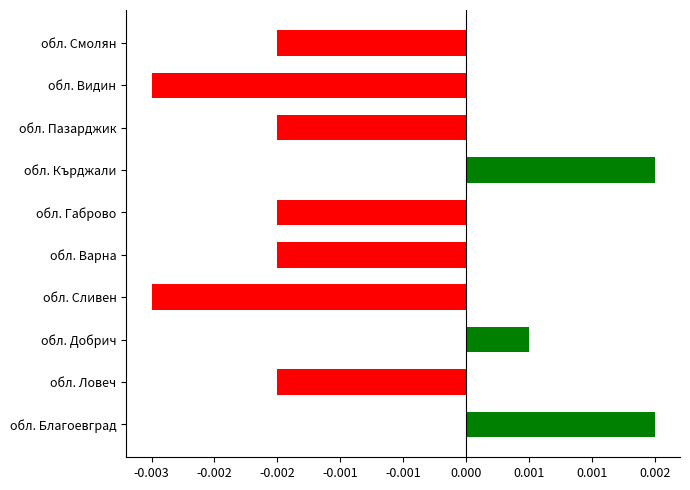

Does the chart contain any negative values?

Yes